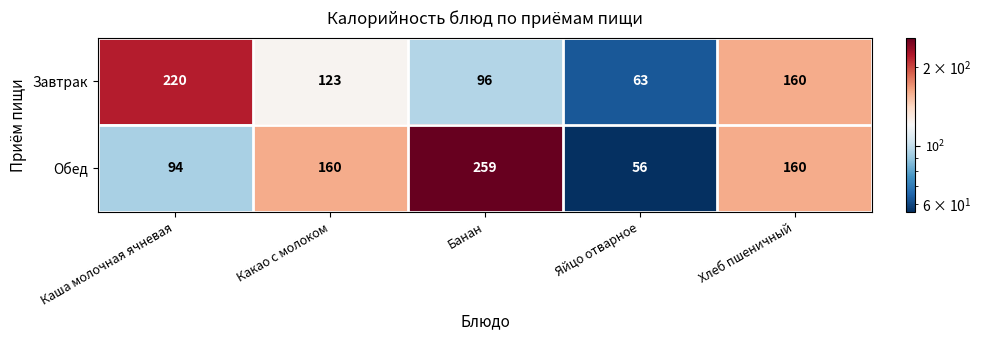

Which series has the largest total across all categories?

Обед